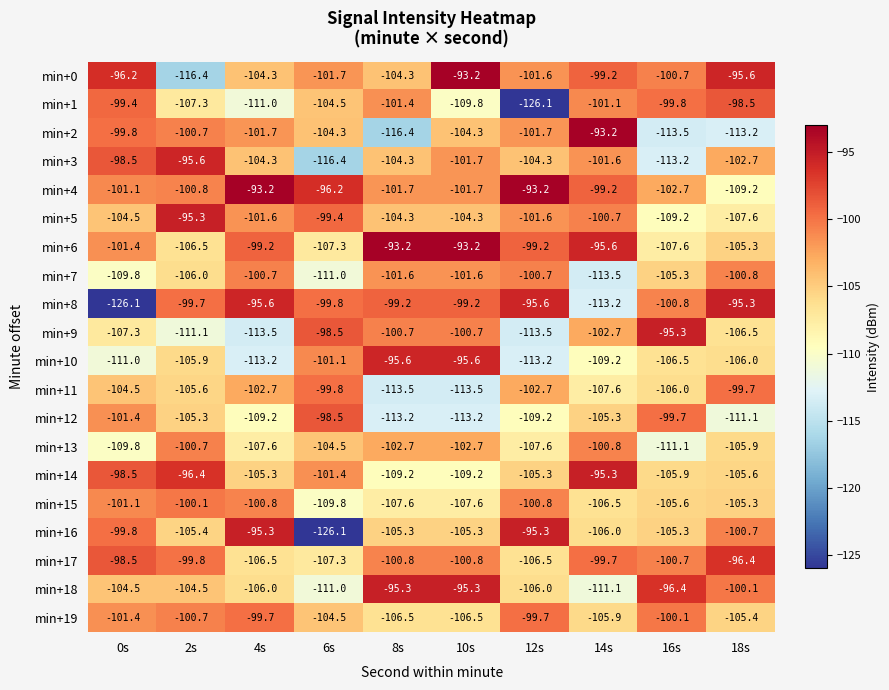

What is the sum of all min+15 values?

-1045.2